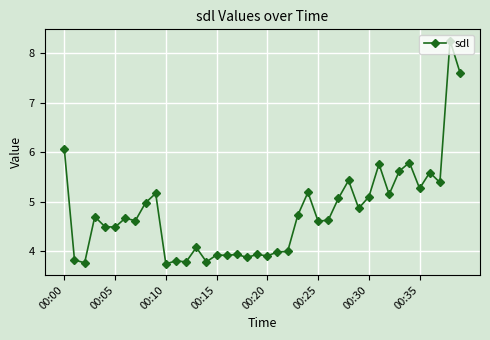

True or false: there are more than 1 points higher than both neighbors.

True